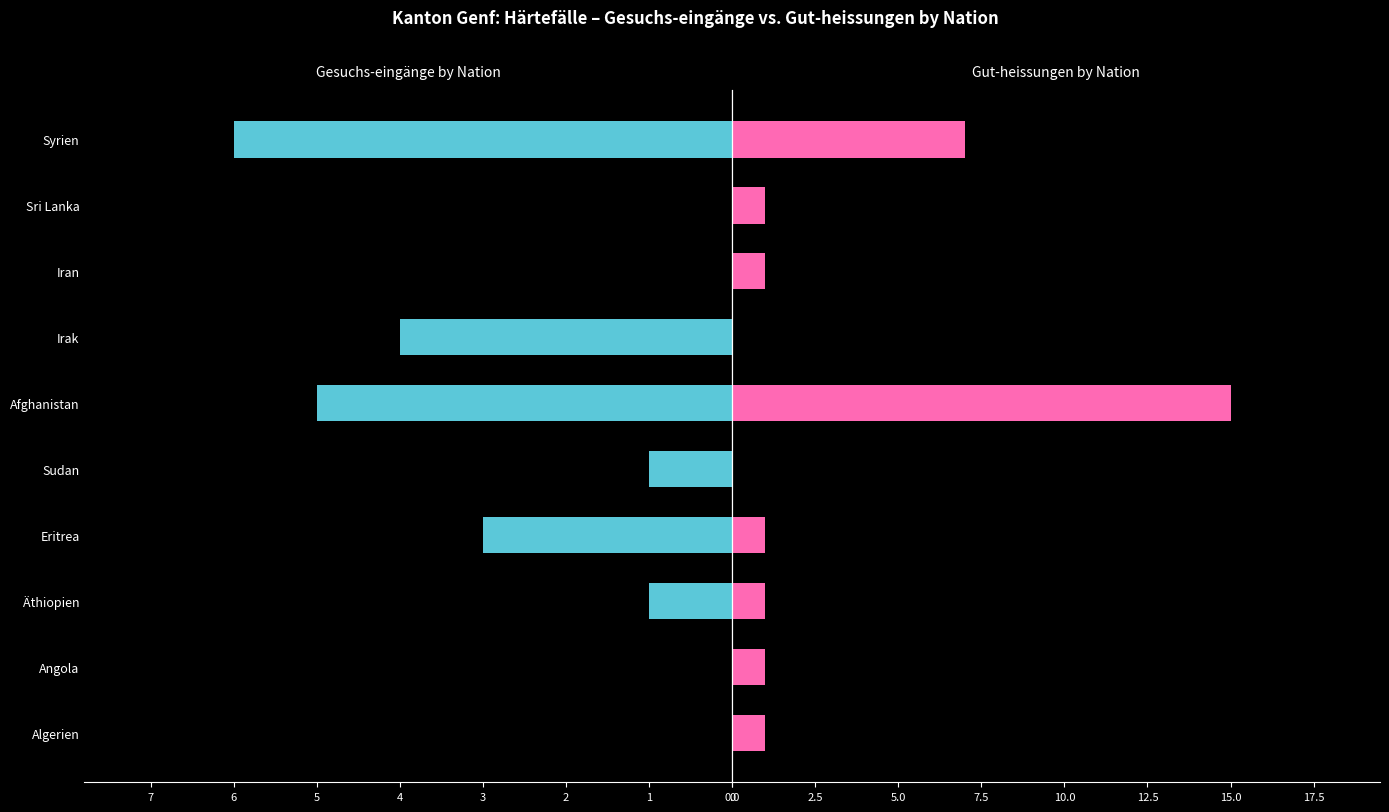

List the labels in order of Gut-heissungen value, largest first.

Afghanistan, Syrien, Algerien, Angola, Äthiopien, Eritrea, Iran, Sri Lanka, Sudan, Irak